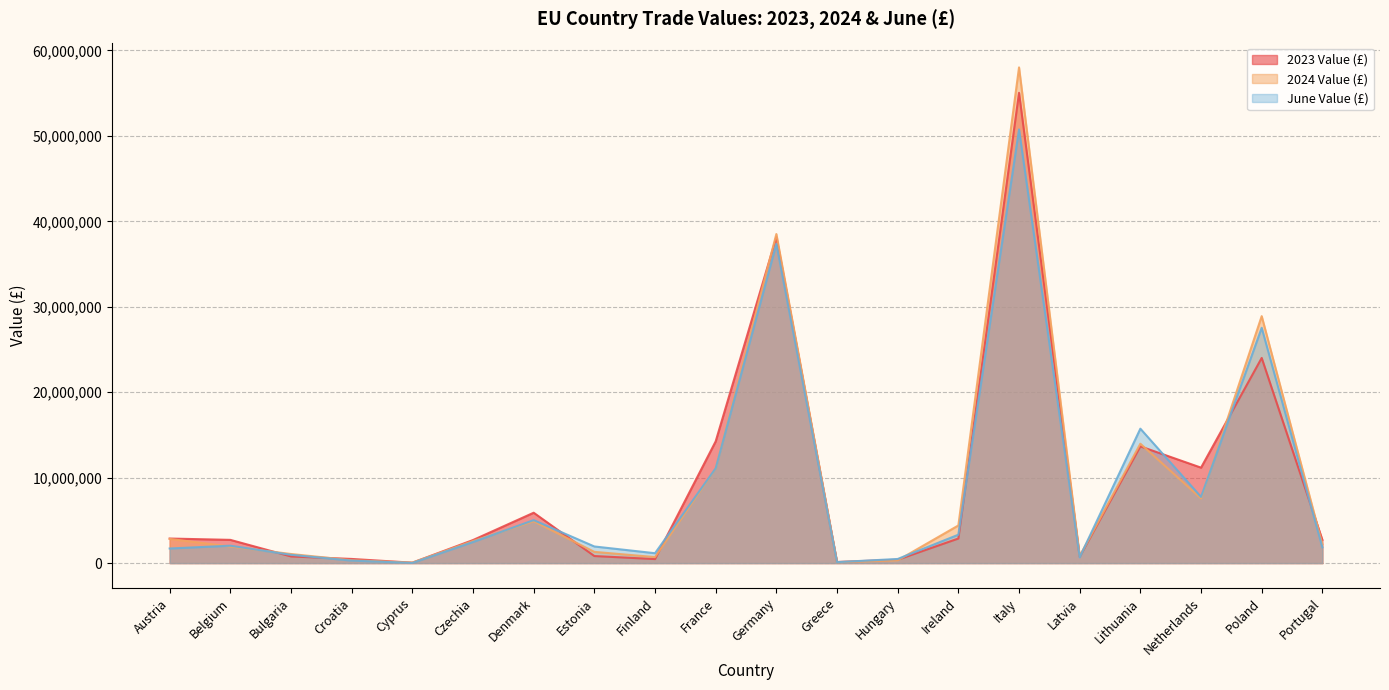

Rank the categories by 2024 Value (£) value from highest to lowest.

Italy, Germany, Poland, Lithuania, France, Netherlands, Denmark, Ireland, Austria, Czechia, Portugal, Belgium, Estonia, Bulgaria, Latvia, Finland, Croatia, Hungary, Greece, Cyprus